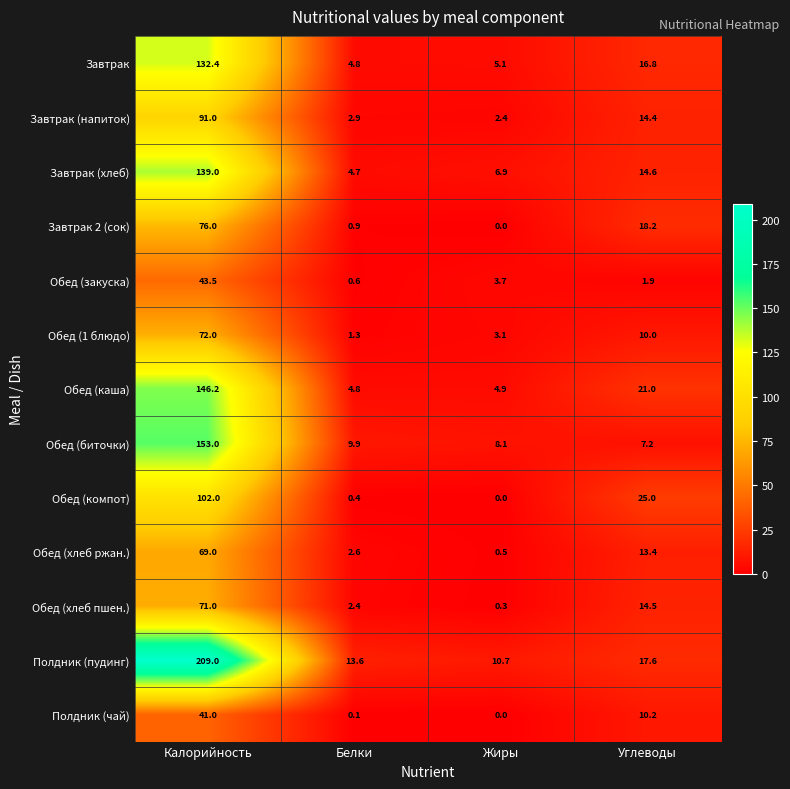

Rank the series at Калорийность from highest to lowest value.

Полдник (пудинг), Обед (биточки), Обед (каша), Завтрак (хлеб), Завтрак, Обед (компот), Завтрак (напиток), Завтрак 2 (сок), Обед (1 блюдо), Обед (хлеб пшен.), Обед (хлеб ржан.), Обед (закуска), Полдник (чай)